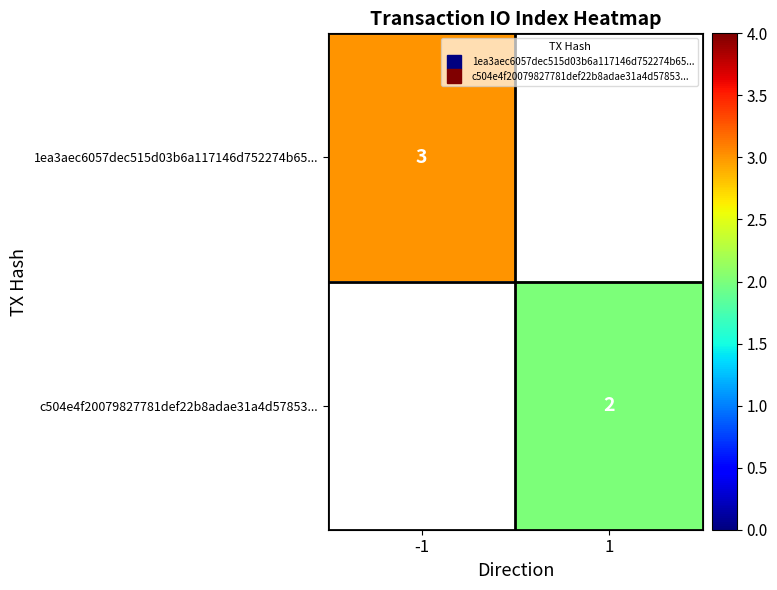

At -1, list the series in order from smallest to largest.

1ea3aec6057dec515d03b6a117146d752274b65..., c504e4f20079827781def22b8adae31a4d57853...